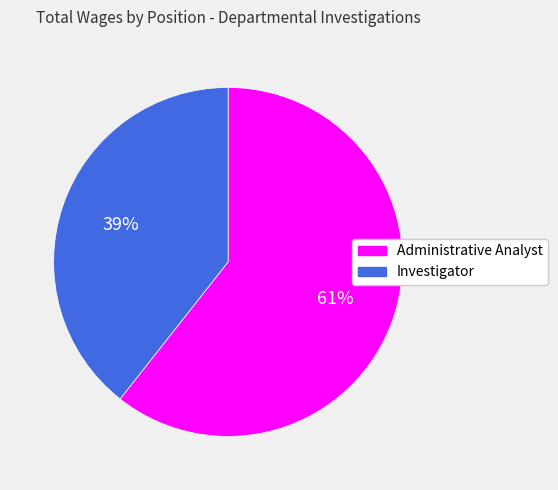

To the nearest percent, what percentage of the pie is Administrative Analyst?

61%